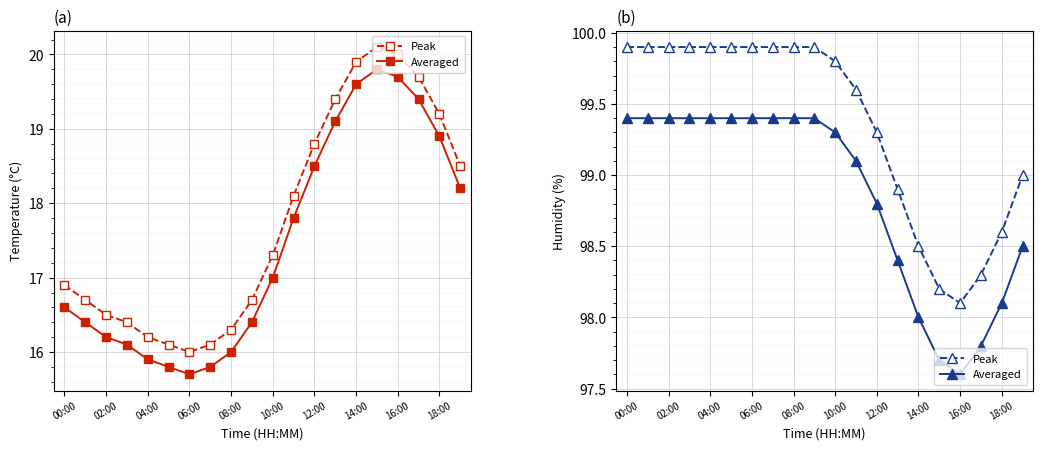

How many data points does each series have?

20